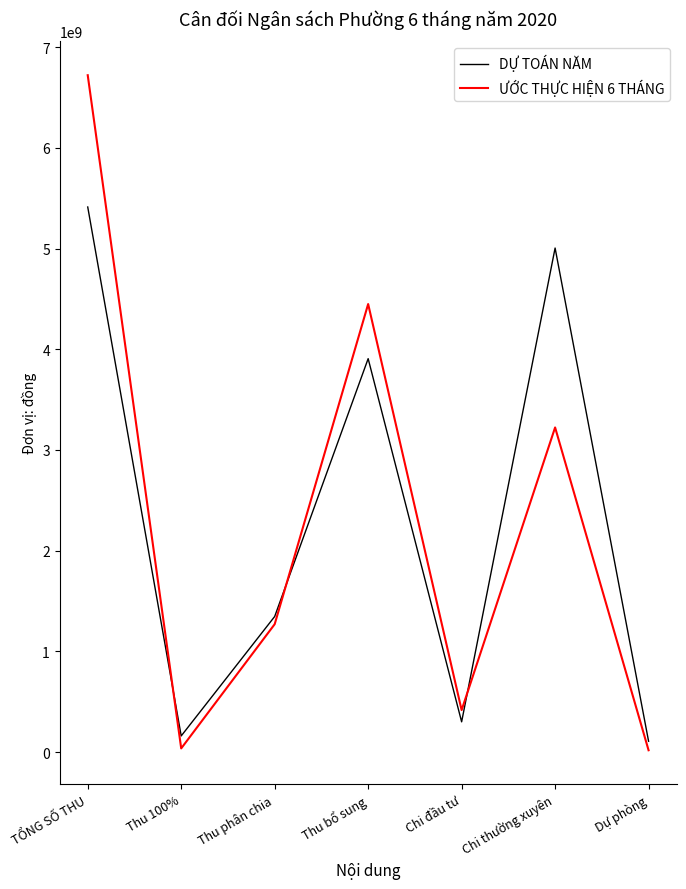

Between Thu 100% and Thu phân chia, which series saw the biggest shift?

ƯỚC THỰC HIỆN 6 THÁNG